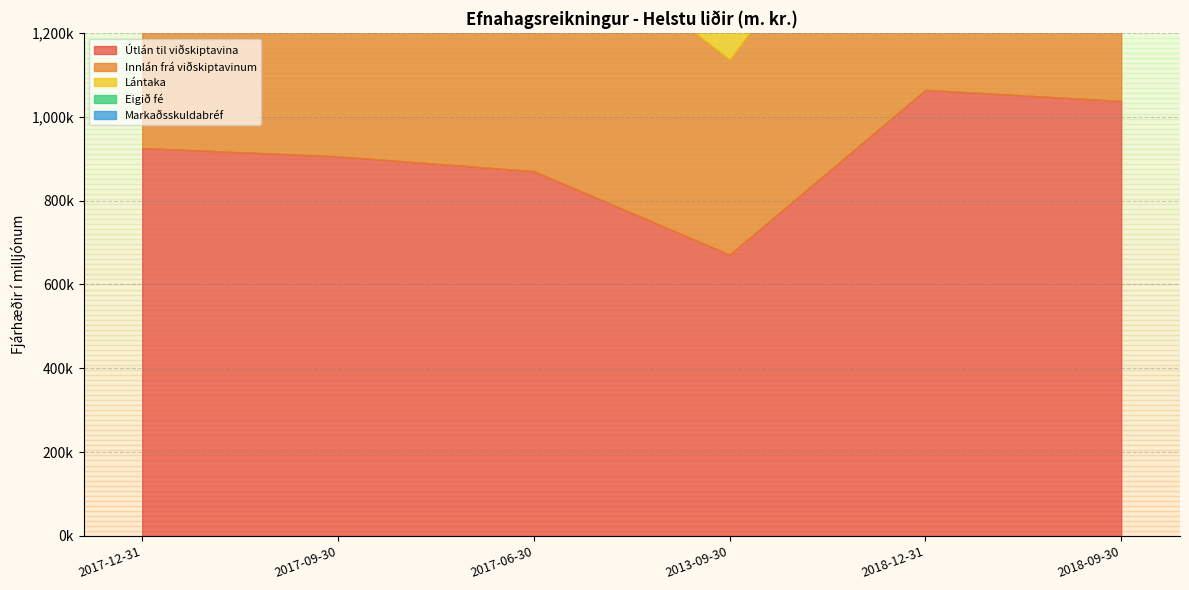

Where is Innlán frá viðskiptavinum nearest to the value 579392?

2017-12-31